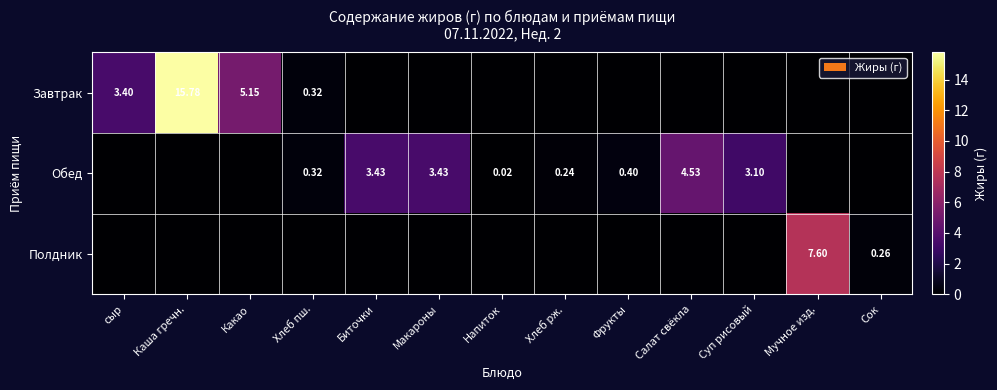

Where is Обед nearest to the value 2?

Суп рисовый